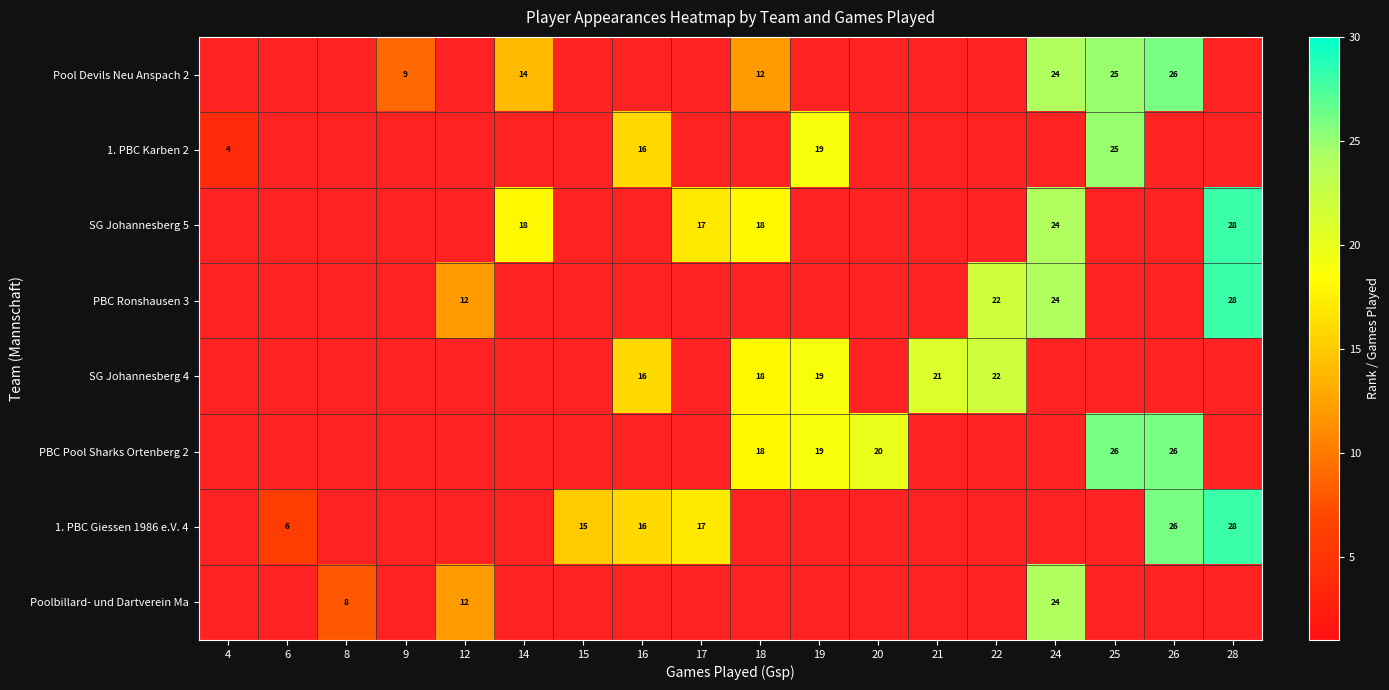

The 1. PBC Giessen 1986 e.V. 4 series shows 4.8 at 16. True or false?

False